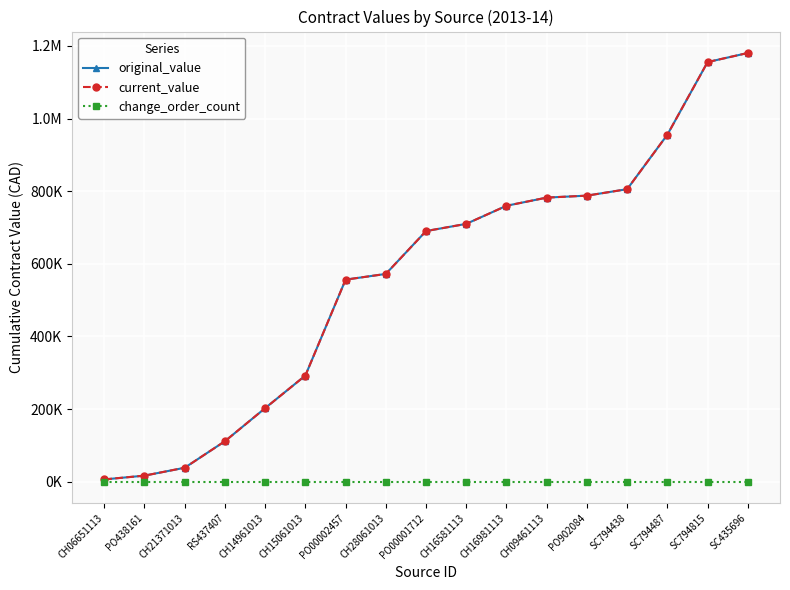

What is the approximate value of current_value at CH21371013?

38497.3